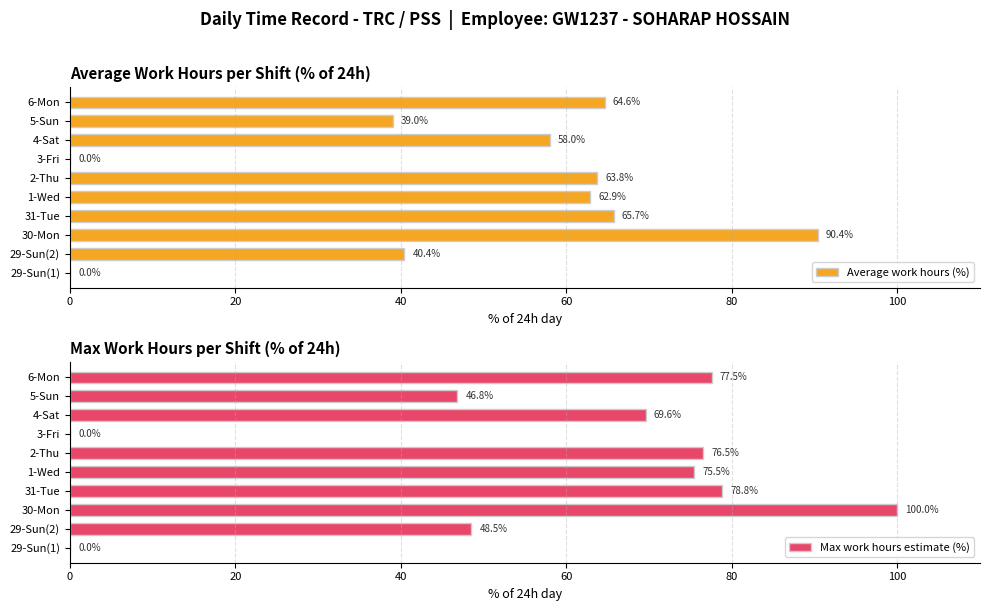

How many bars are there in total?

20